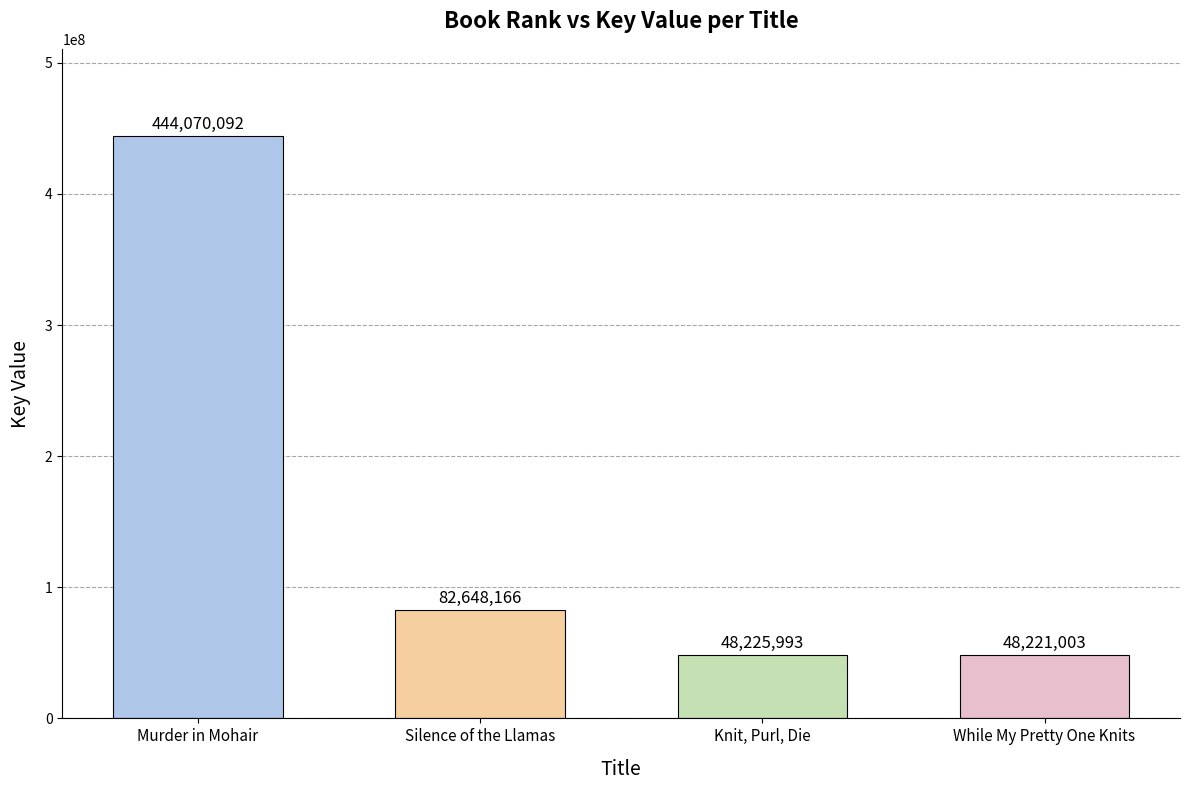

List the labels in order of value, largest first.

Murder in Mohair, Silence of the Llamas, Knit, Purl, Die, While My Pretty One Knits